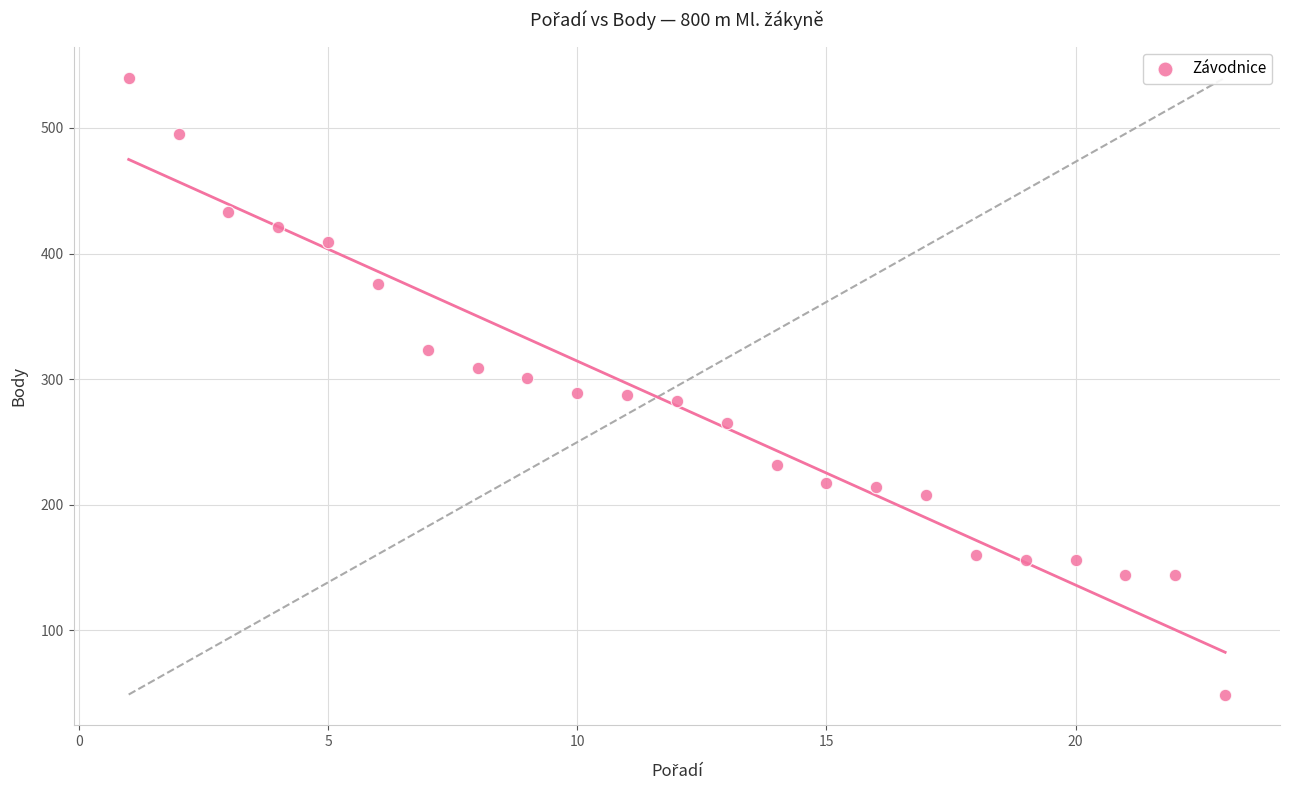

What is the range of Y values (max minus min)?

491